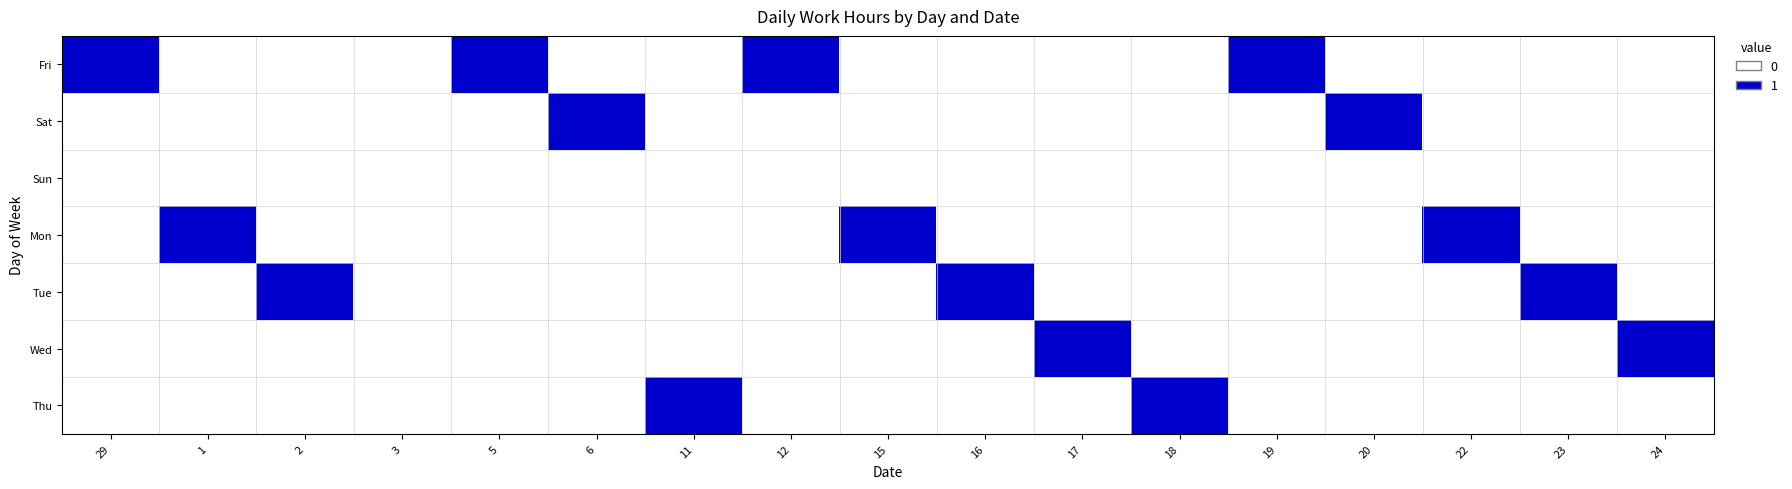

Reading left to right, what are all the values shown in this chart?

Fri: 29=1	1=0	2=0	3=0	5=1	6=0	11=0	12=1	15=0	16=0	17=0	18=0	19=1	20=0	22=0	23=0	24=0
Sat: 29=0	1=0	2=0	3=0	5=0	6=1	11=0	12=0	15=0	16=0	17=0	18=0	19=0	20=1	22=0	23=0	24=0
Sun: 29=0	1=0	2=0	3=0	5=0	6=0	11=0	12=0	15=0	16=0	17=0	18=0	19=0	20=0	22=0	23=0	24=0
Mon: 29=0	1=1	2=0	3=0	5=0	6=0	11=0	12=0	15=1	16=0	17=0	18=0	19=0	20=0	22=1	23=0	24=0
Tue: 29=0	1=0	2=1	3=0	5=0	6=0	11=0	12=0	15=0	16=1	17=0	18=0	19=0	20=0	22=0	23=1	24=0
Wed: 29=0	1=0	2=0	3=0	5=0	6=0	11=0	12=0	15=0	16=0	17=1	18=0	19=0	20=0	22=0	23=0	24=1
Thu: 29=0	1=0	2=0	3=0	5=0	6=0	11=1	12=0	15=0	16=0	17=0	18=1	19=0	20=0	22=0	23=0	24=0